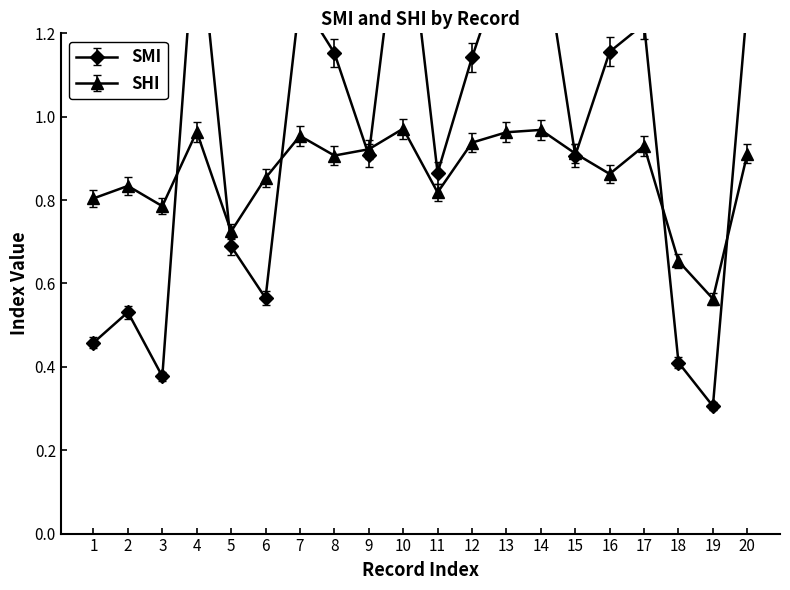

The value of SHI at 16 is 0.9. True or false?

True